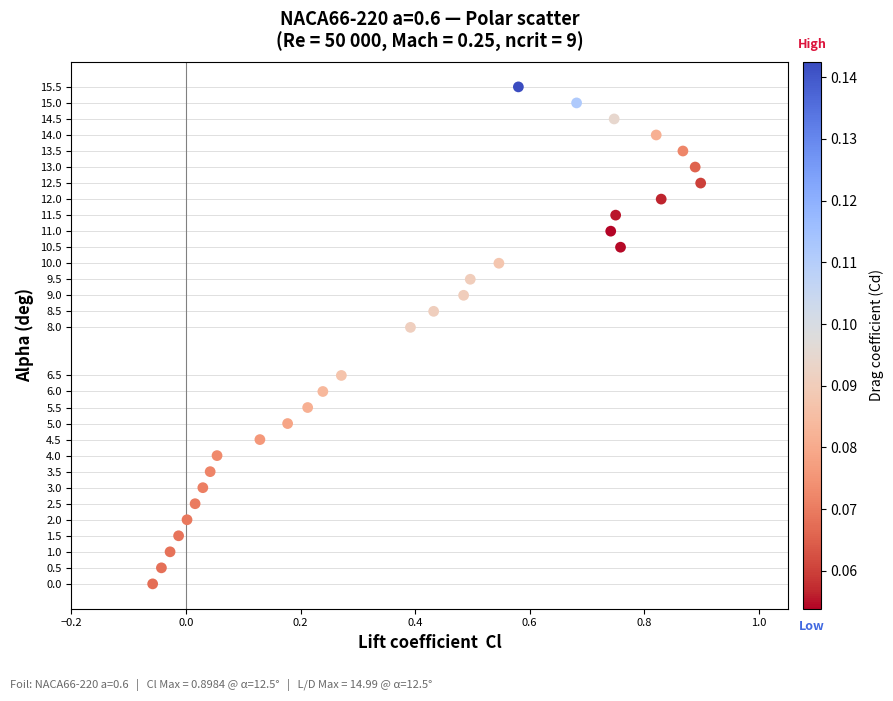

What is the range of X values (max minus min)?

1.0